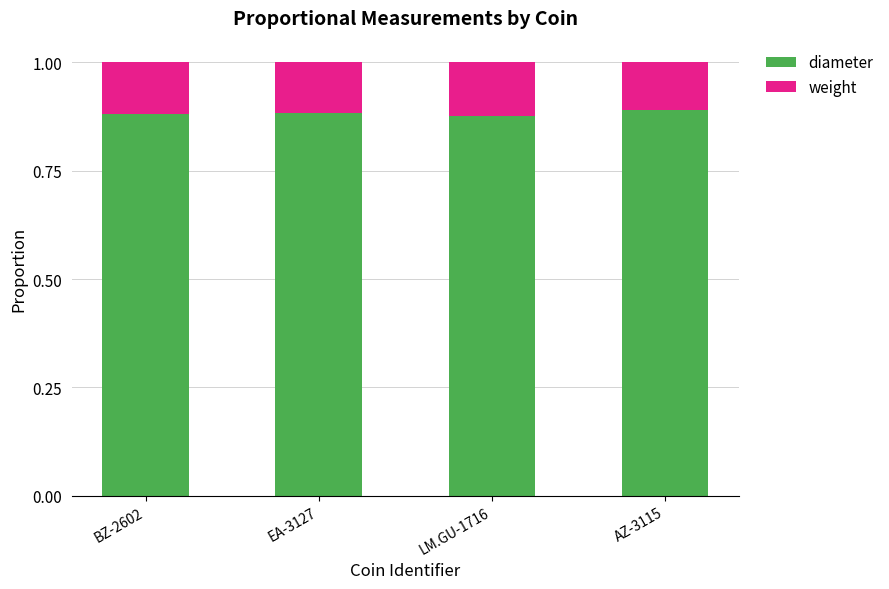

What is the total value across all series at AZ-3115?

1.0